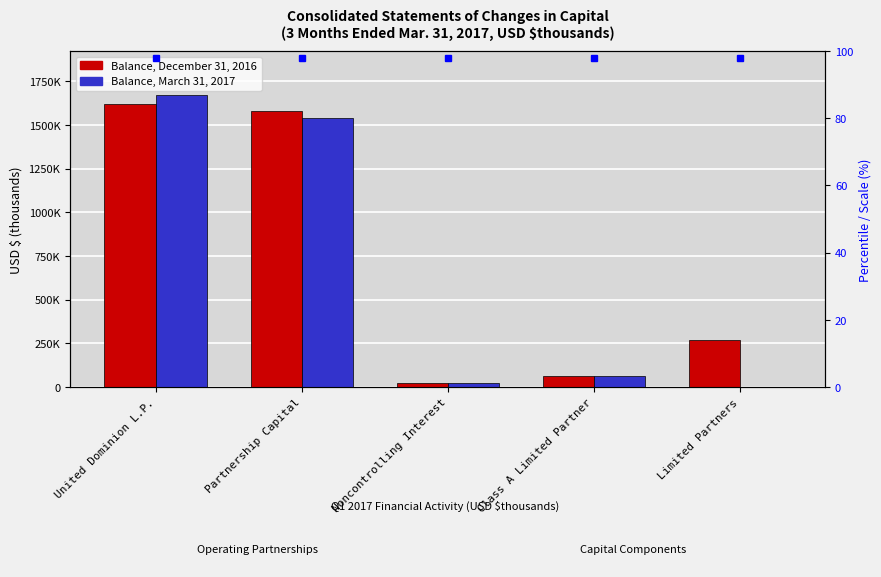

Which series has the largest total across all categories?

Balance, December 31, 2016